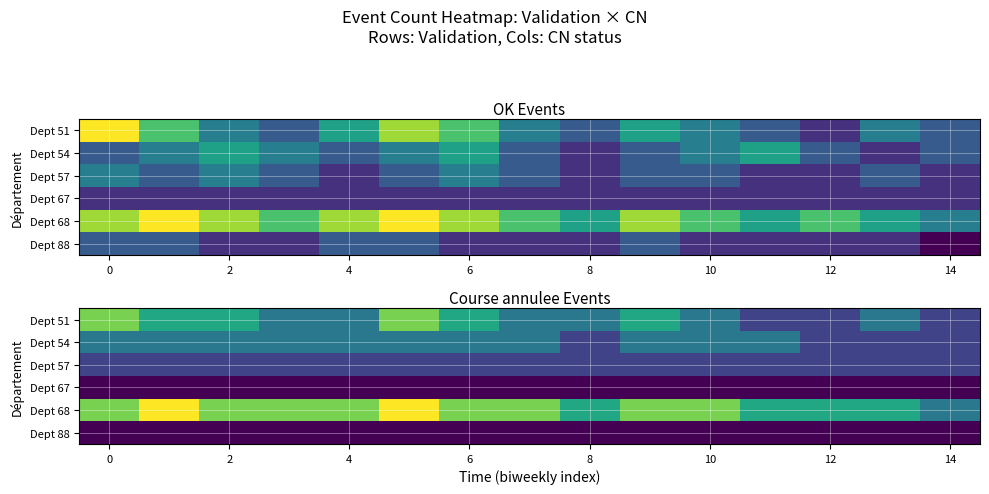

What is the smallest value displayed?

2